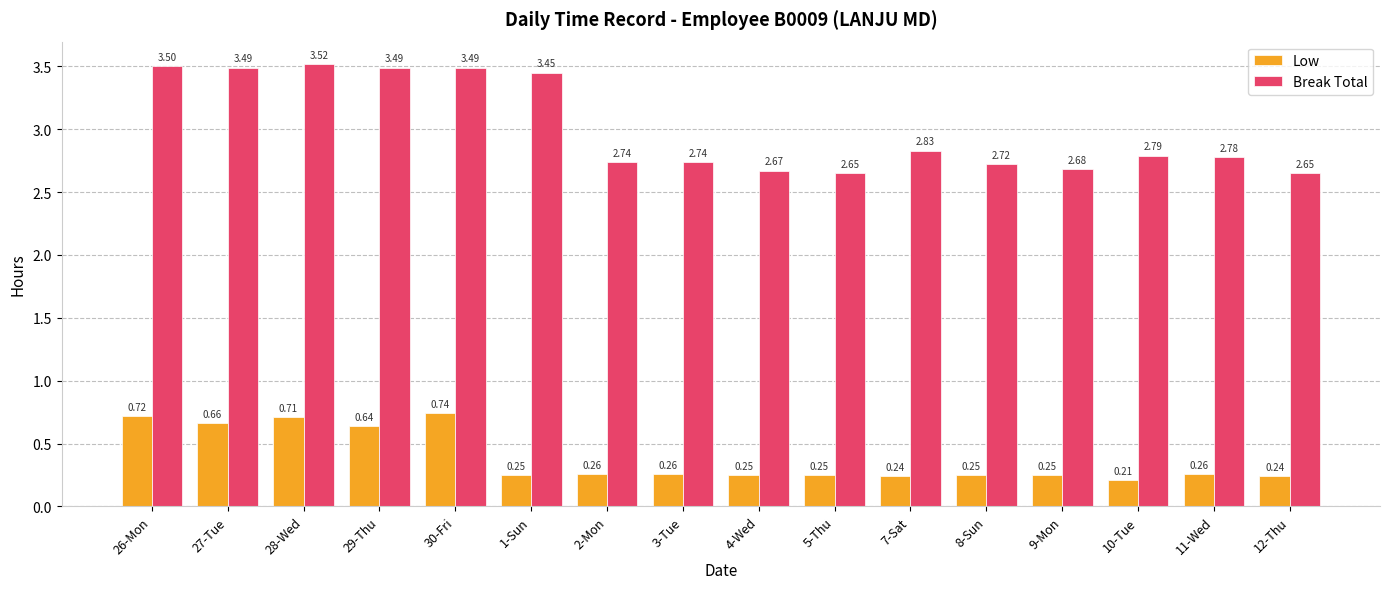

What is the sum of the Break Total values at 1-Sun and 10-Tue?

6.2